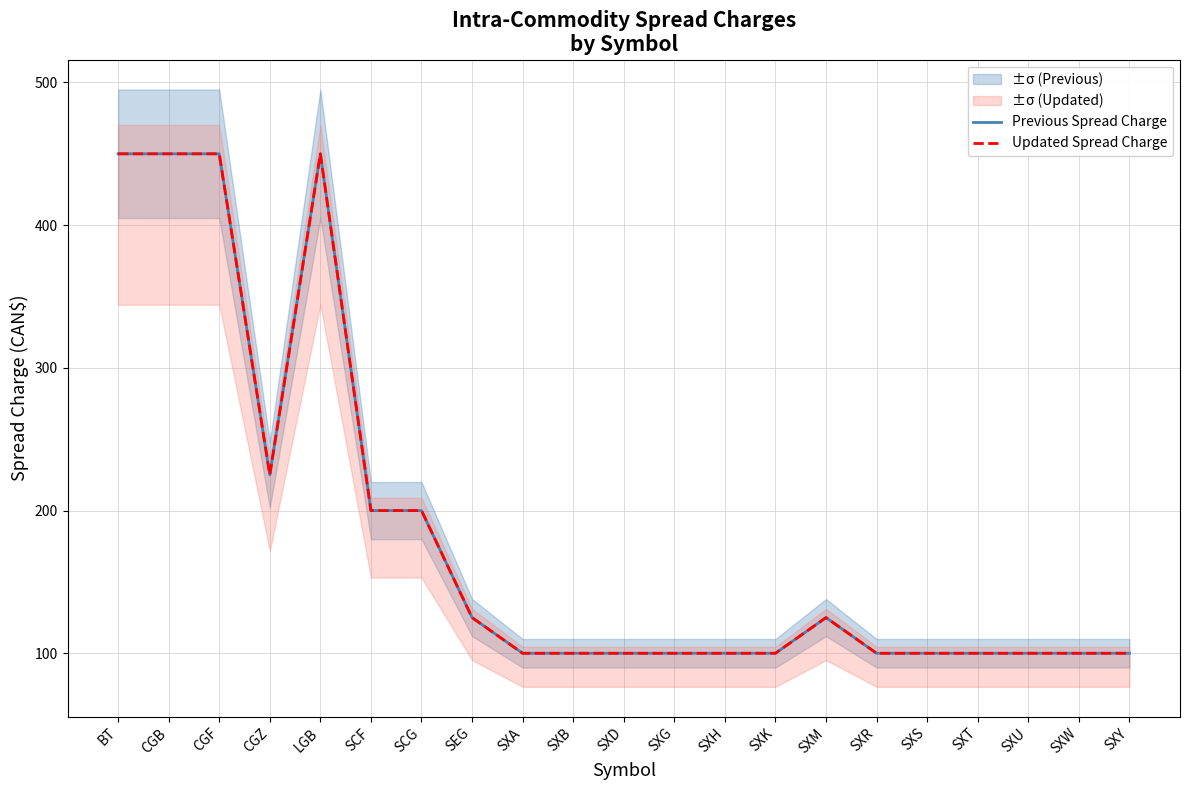

True or false: Previous Spread Charge and Updated Spread Charge cross at least once.

False